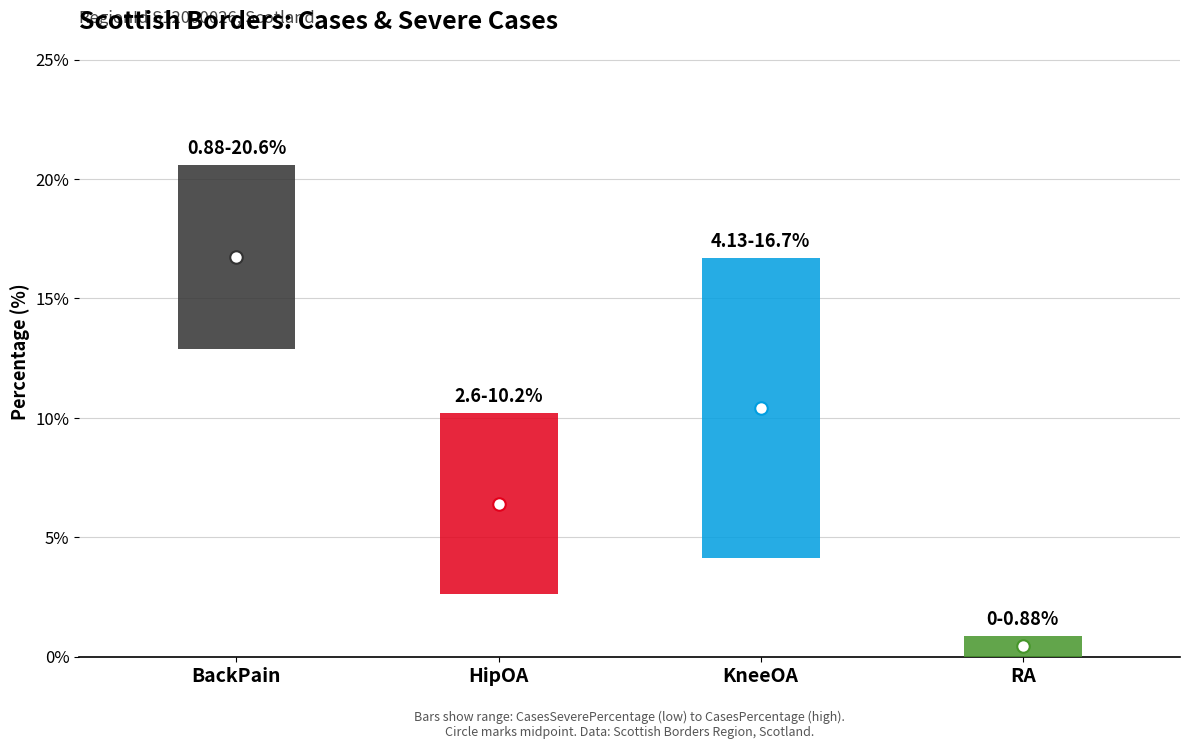

What value does the CasesSeverePercentage series have at BackPain?

12.9